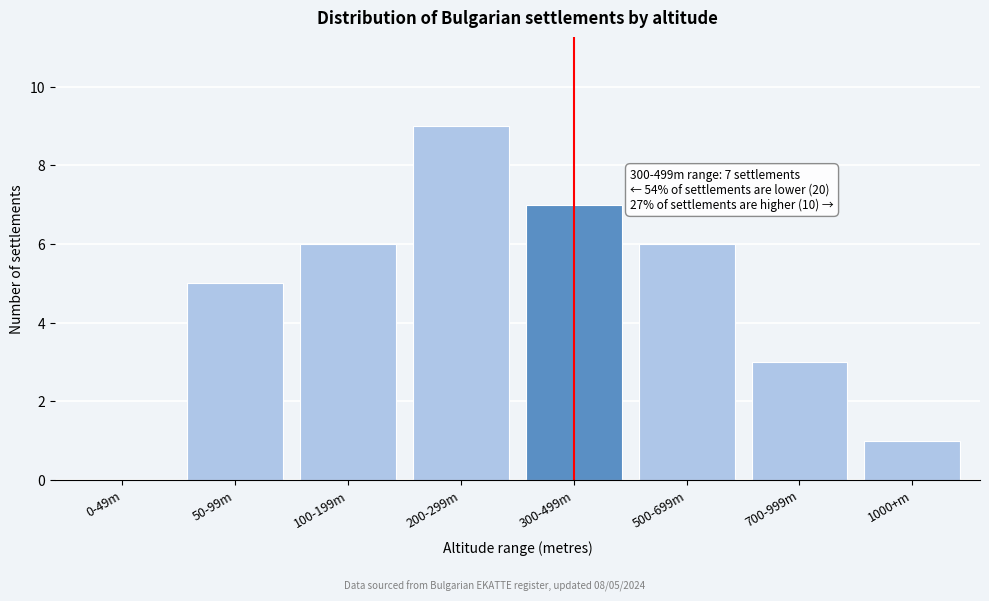

Reading left to right, what are all the values shown in this chart?

0-49m=0	50-99m=5	100-199m=6	200-299m=9	300-499m=7	500-699m=6	700-999m=3	1000+m=1